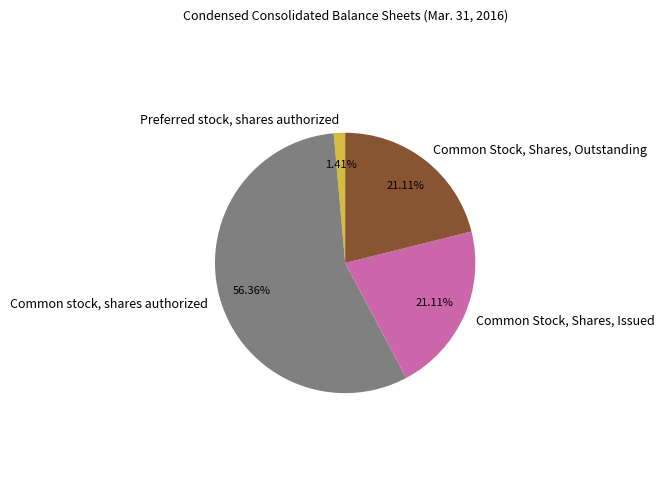

Is there any slice that represents more than half of the pie?

Yes